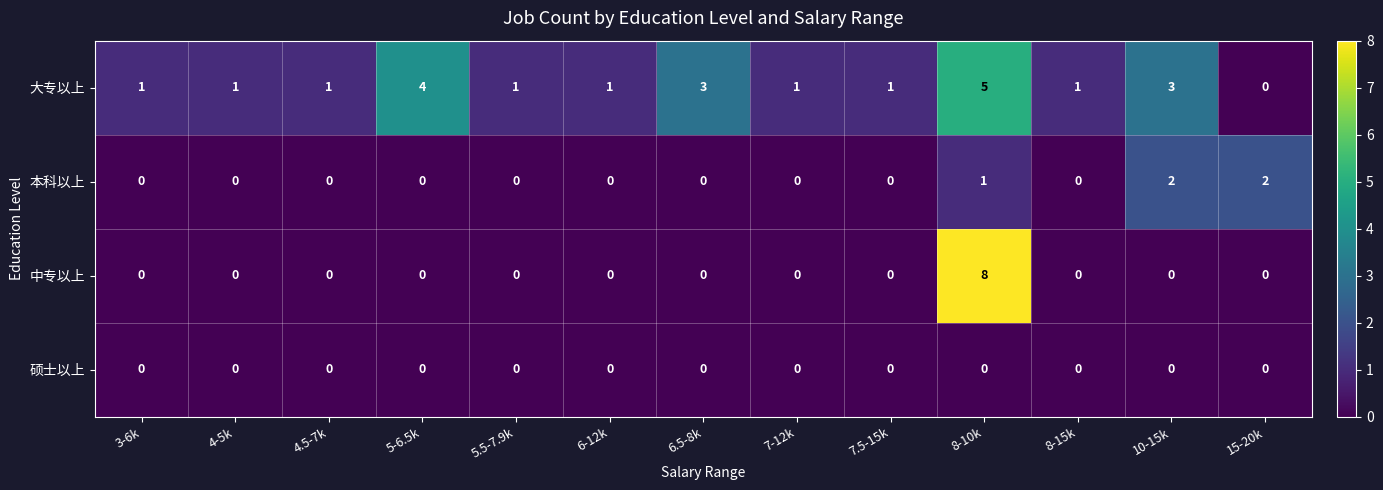

How many 中专以上 values are between 0 and 1?

12